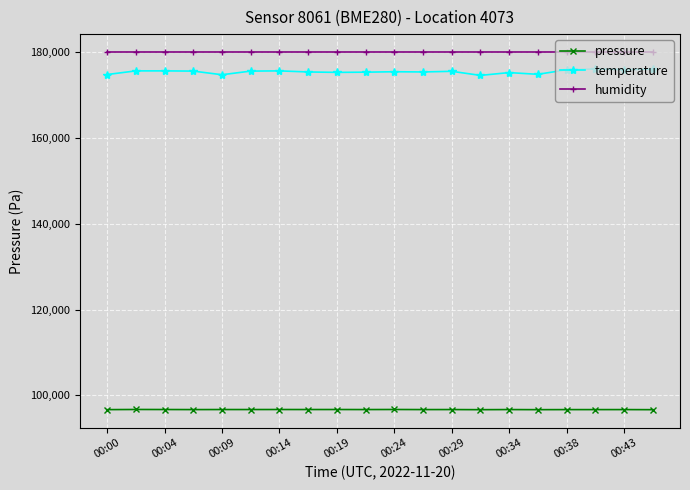

What is the value of the temperature point at the 5th from the left?

174700.0